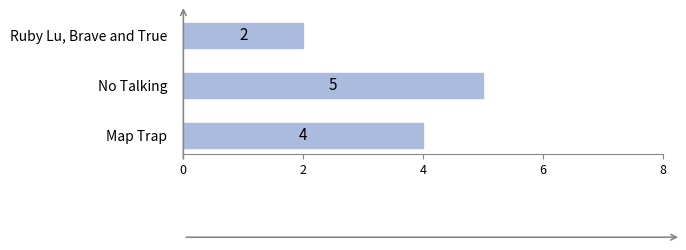

What is the change in value from No Talking to Ruby Lu, Brave and True?

-3